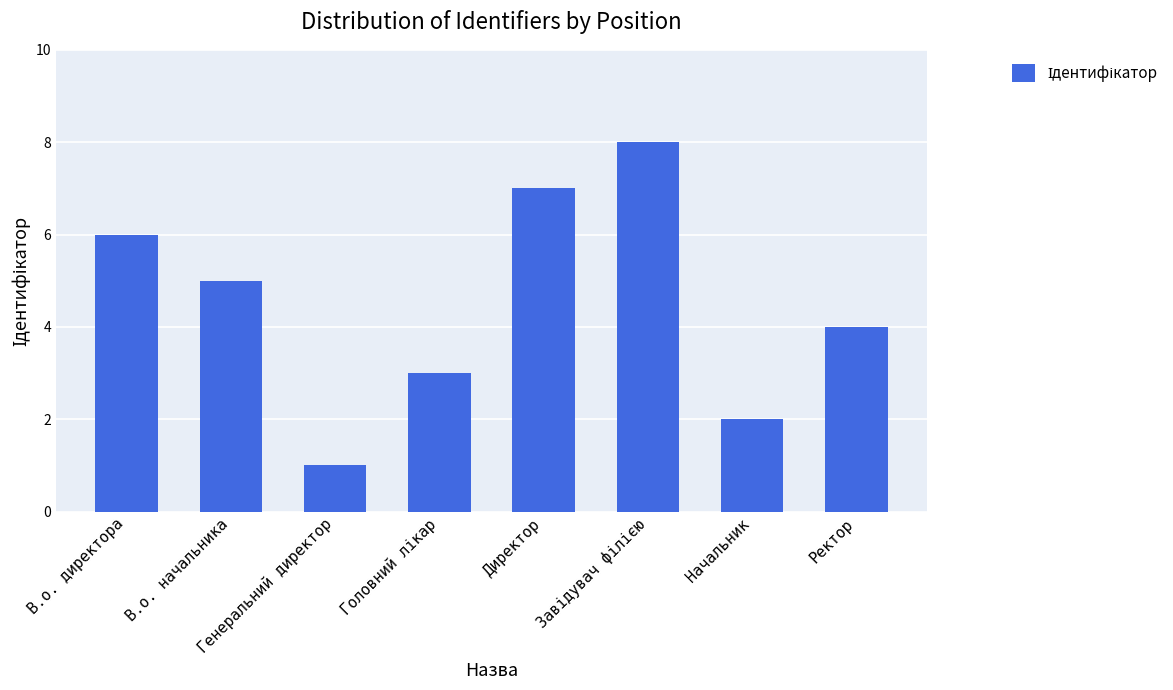

At which label does the data first exceed 5?

В.о. директора